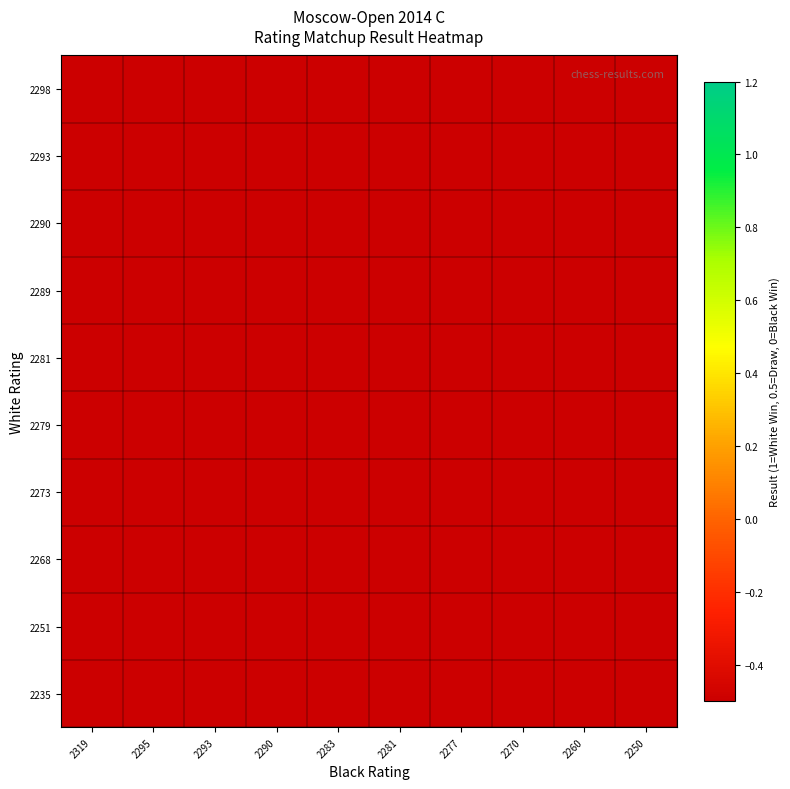

Which series has the widest spread of values?

2298